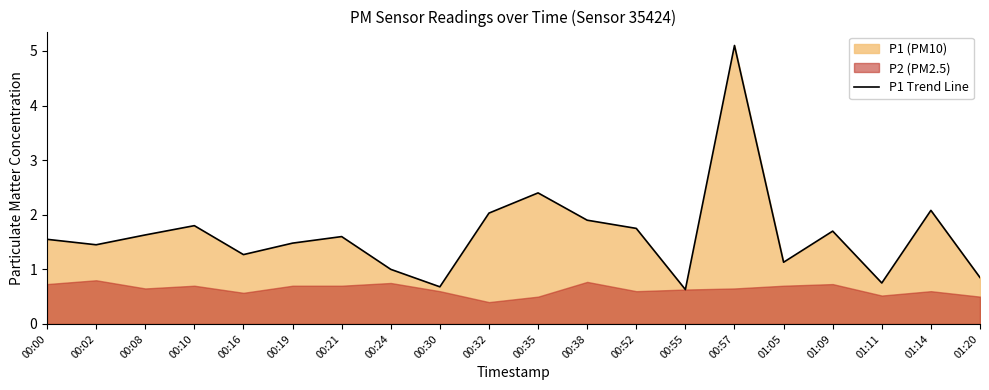

What is the label of the 3rd point from the right?

01:11